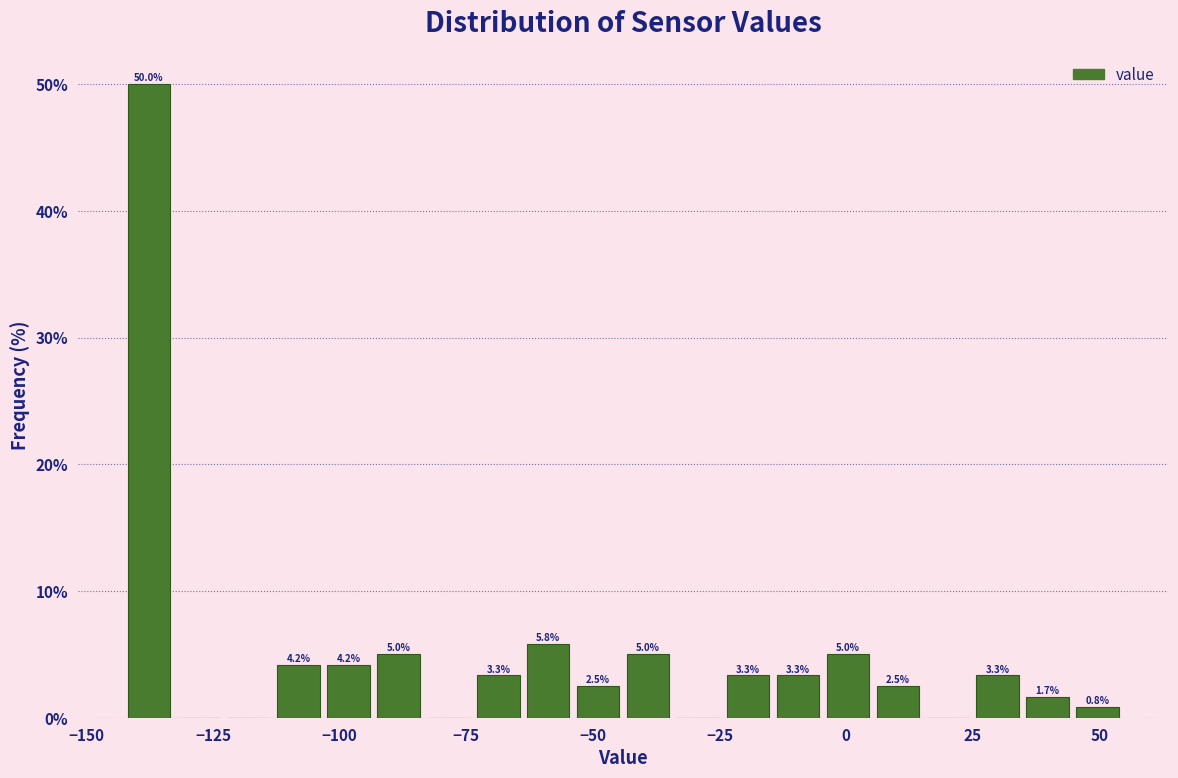

Around what value on the x-axis is the tallest bar? Give the approximate position of its centre, as read against the axis.

-140